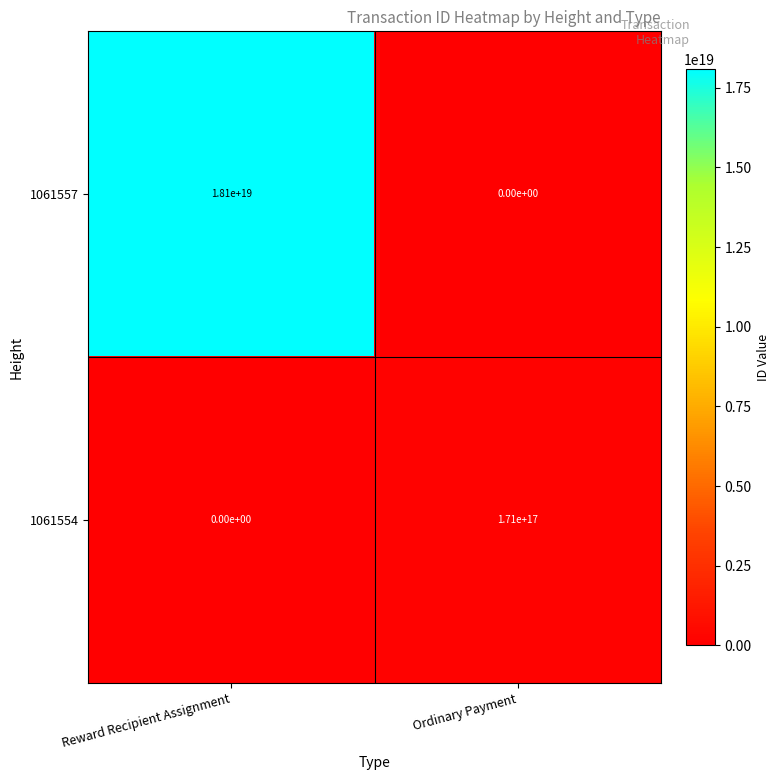

True or false: 1061554 has a value of 171000000000000000 at Ordinary Payment.

True